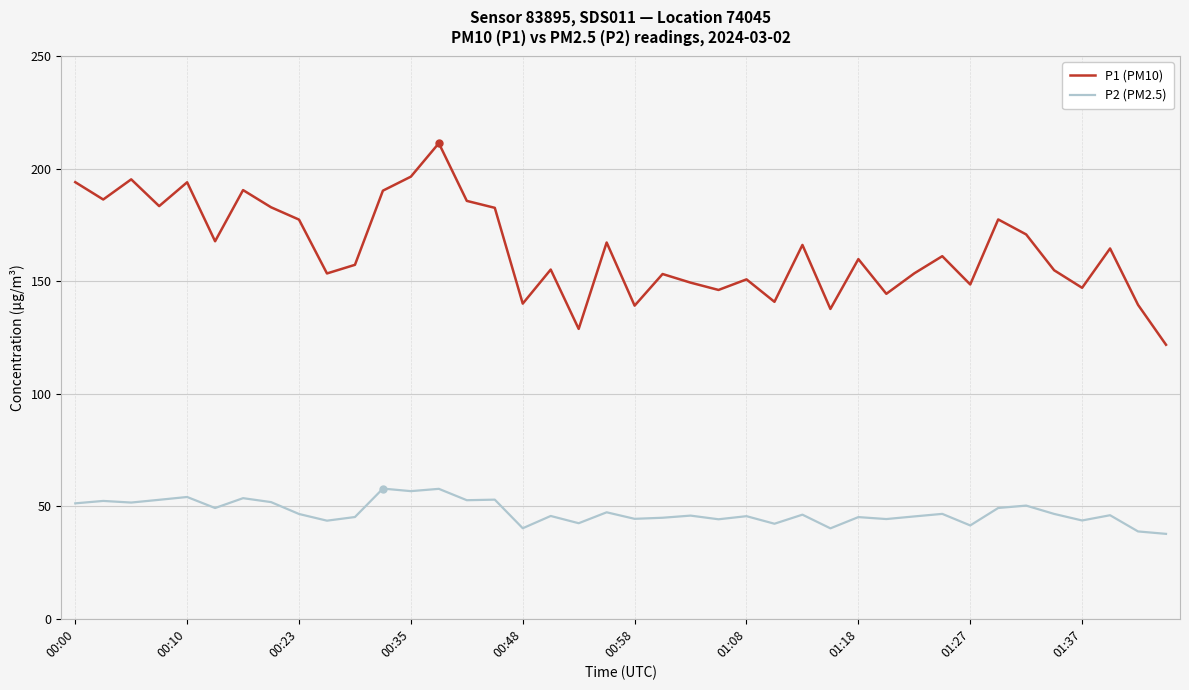

Does the chart display data point markers on the line(s)?

No